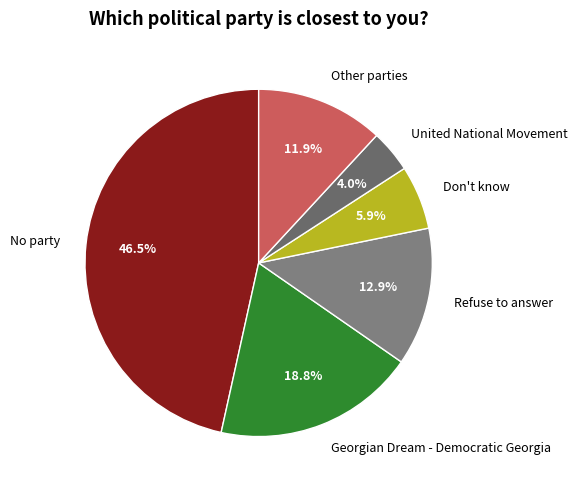

What is the smallest slice in the pie chart?

United National Movement